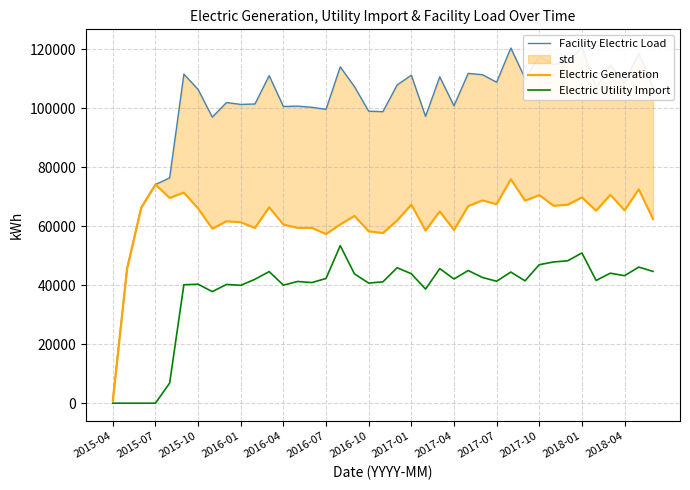

At how many categories does at least one series exceed 59727?

37